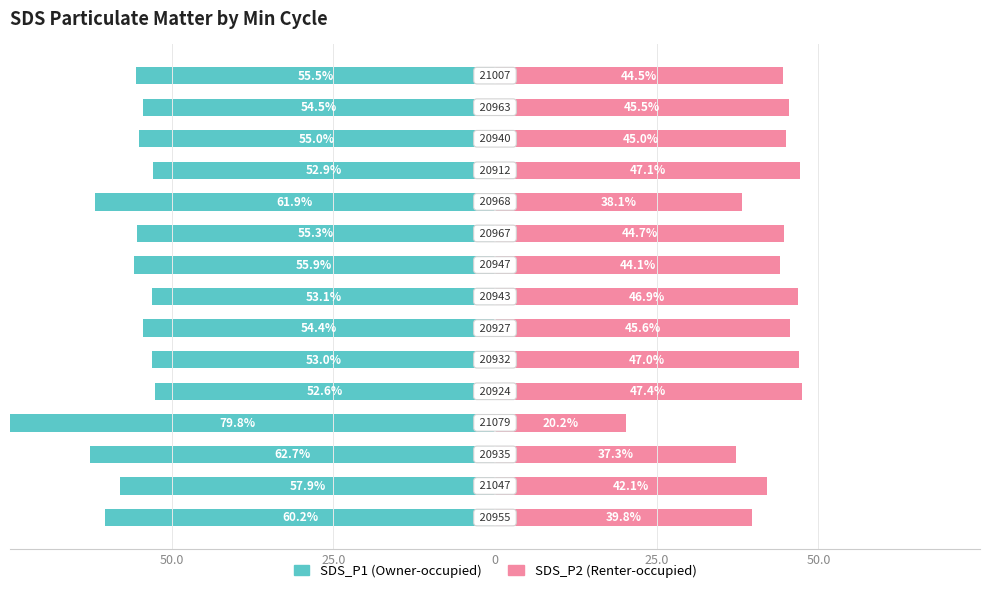

Are the bars grouped side by side (vs. stacked)?

Yes